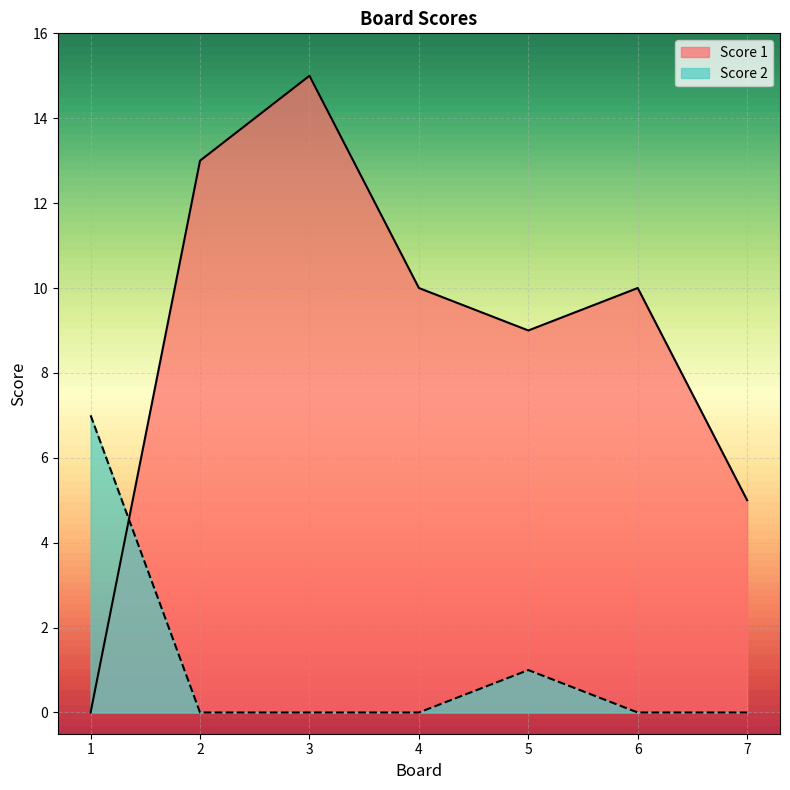

How many times do Score 1 and Score 2 cross each other?

1